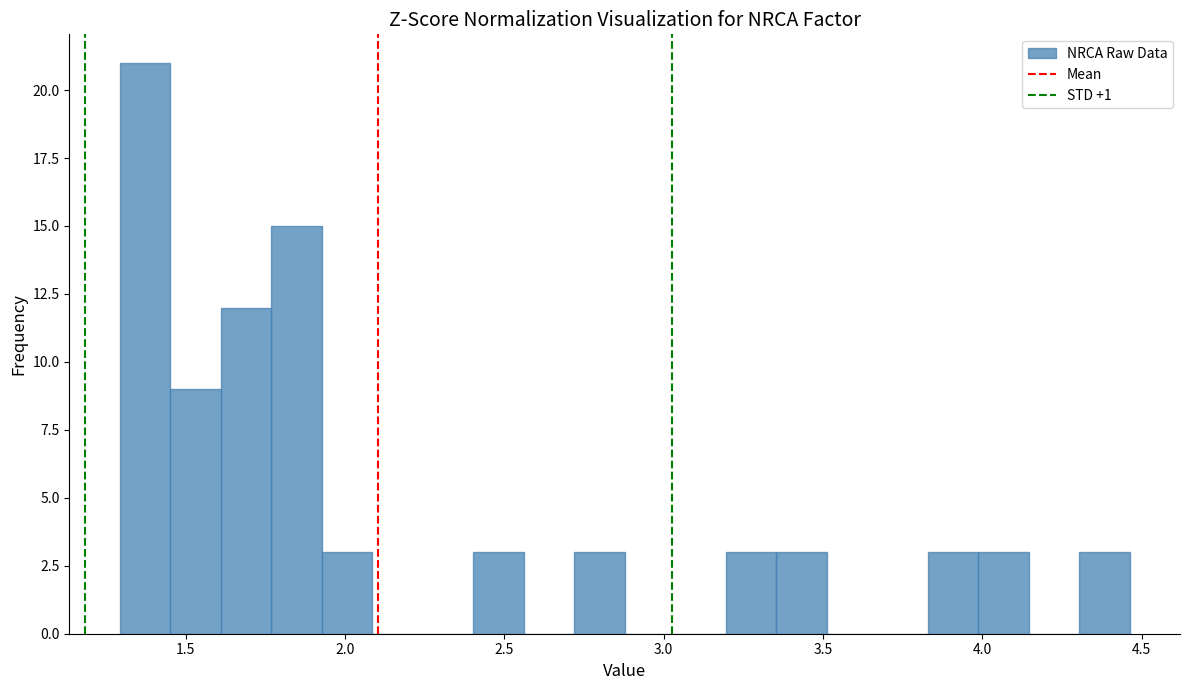

Read against the x-axis, roughly where is the centre of the tallest bar?

1.35